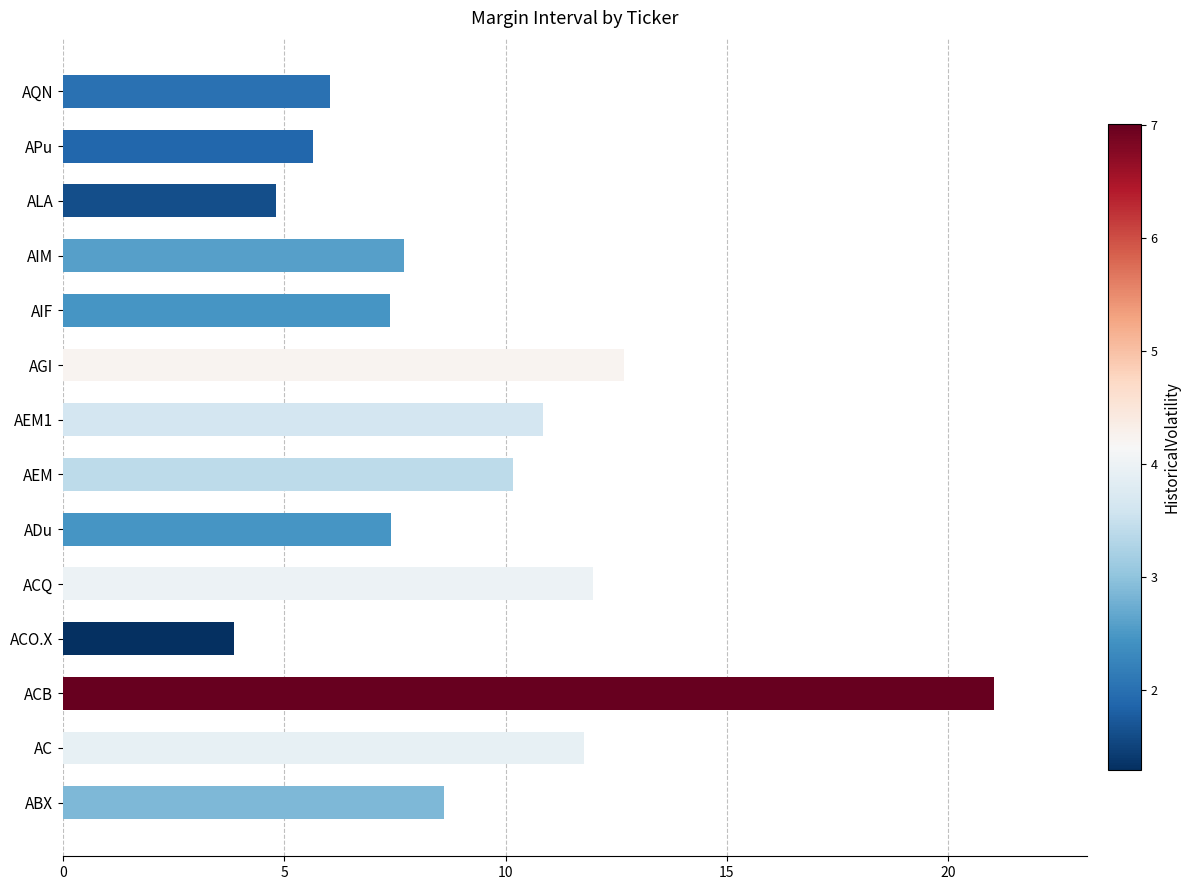

Reading top to bottom, transcribe all the data shown in this chart.

AQN=6.0	APu=5.7	ALA=4.8	AIM=7.7	AIF=7.4	AGI=12.7	AEM1=10.8	AEM=10.2	ADu=7.4	ACQ=12.0	ACO.X=3.9	ACB=21.0	AC=11.8	ABX=8.6